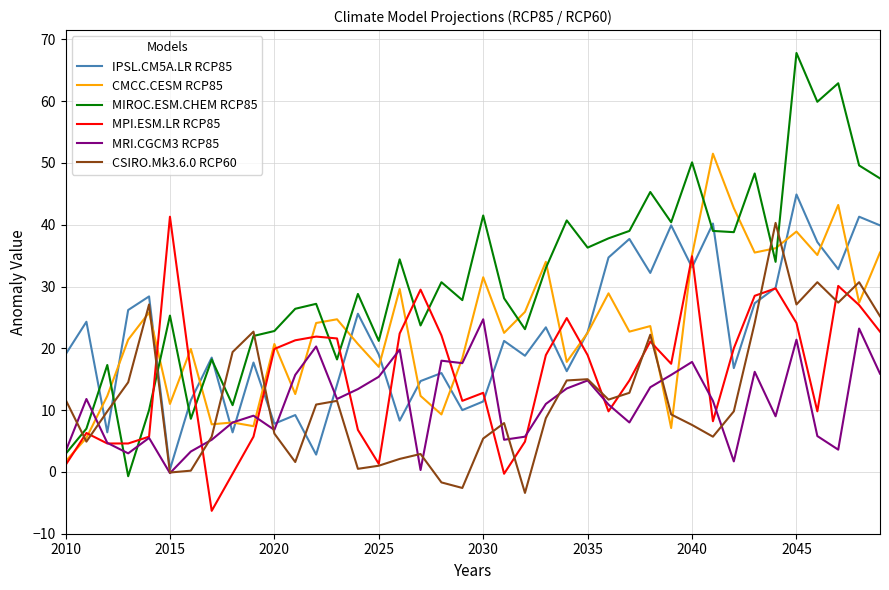

Which series has the largest total across all categories?

MIROC.ESM.CHEM RCP85